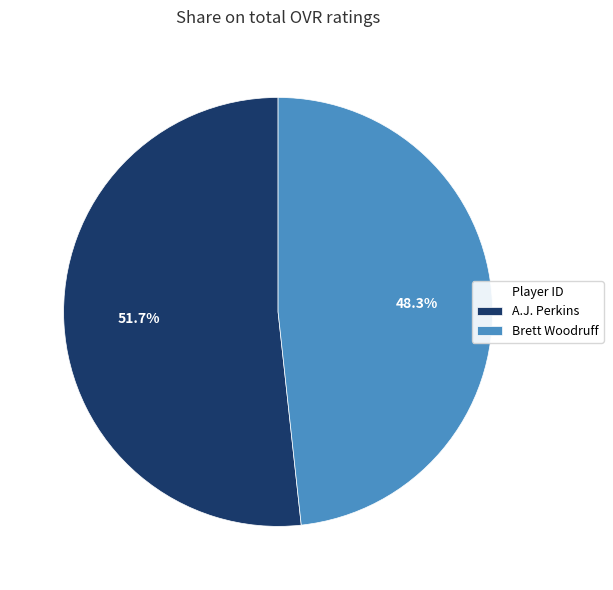

Combined, do Brett Woodruff and A.J. Perkins account for over 50%?

Yes